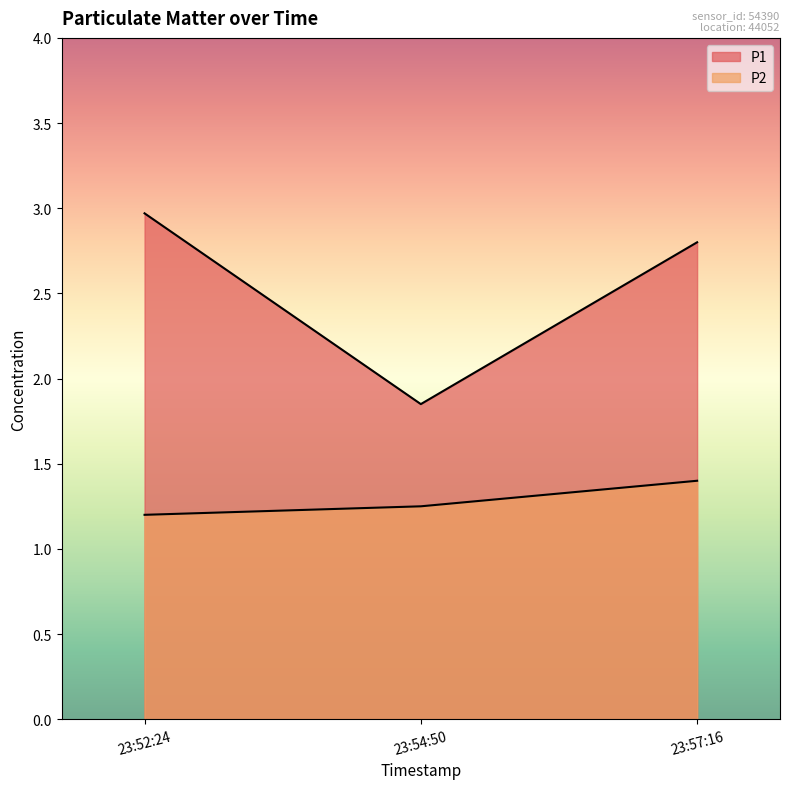

How many values in the P1 series are below 2?

1